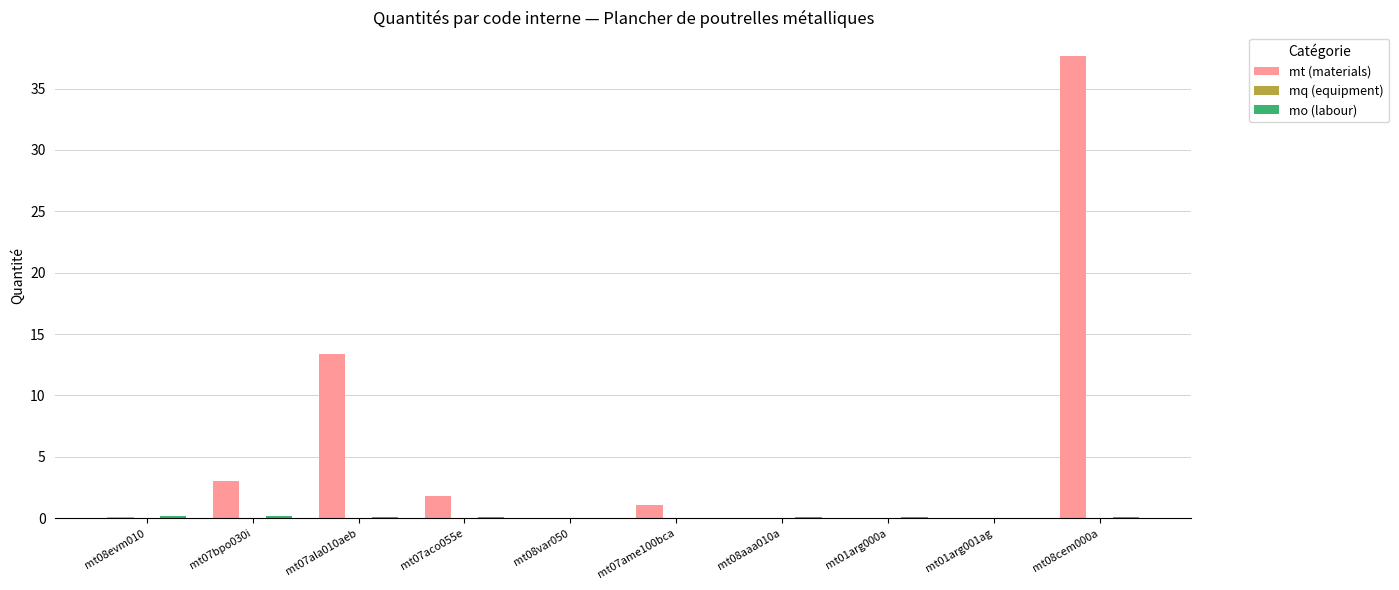

At which category is the sum across all series the highest?

mt08cem000a